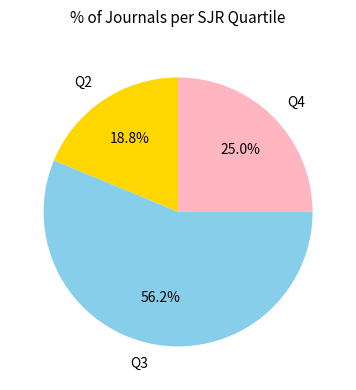

Count the number of slices in the pie.

3